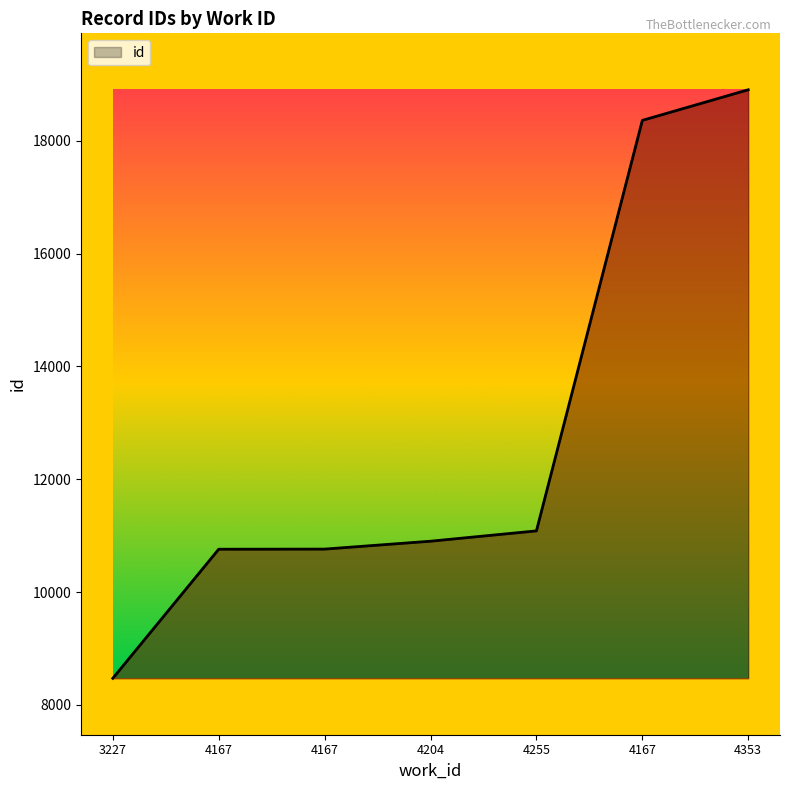

True or false: there are more than 0 points higher than both neighbors.

False